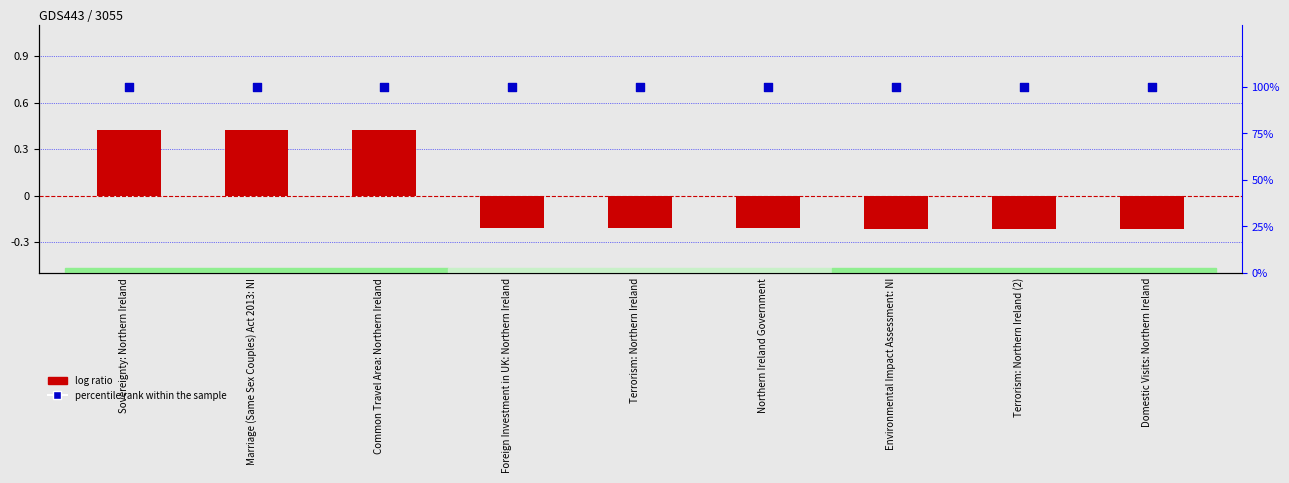

What are all the series names shown in the legend?

log ratio, percentile rank within the sample